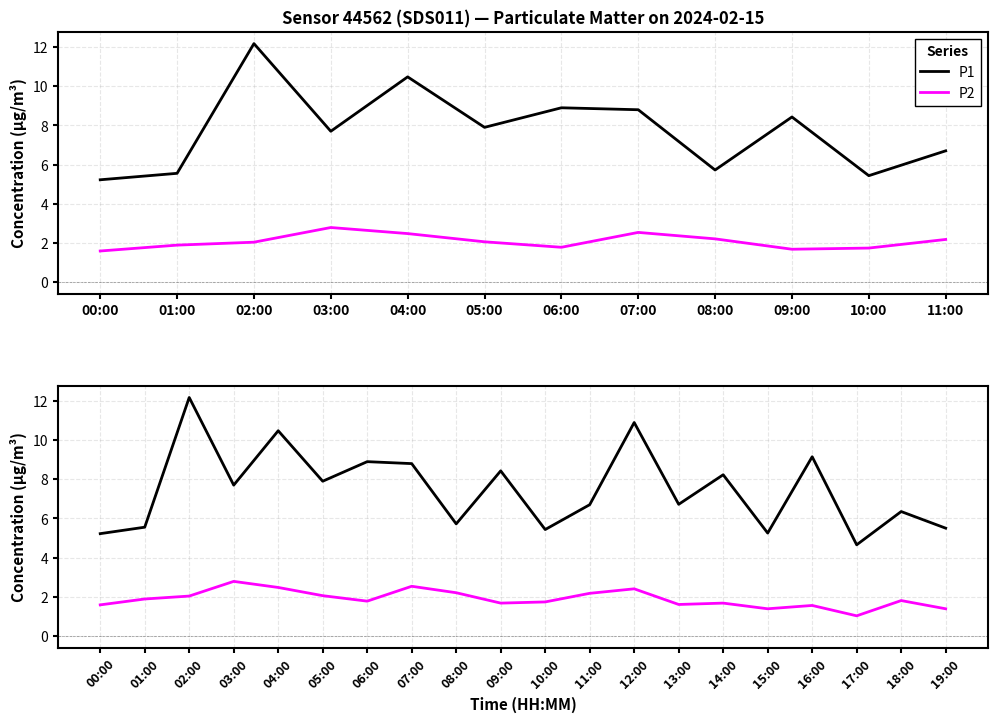

Which series has the widest spread of values?

P1